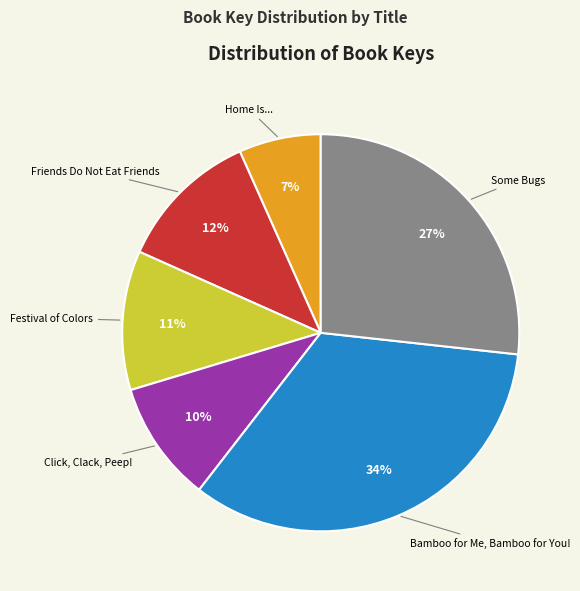

What is the largest slice in the pie chart?

Bamboo for Me, Bamboo for You!